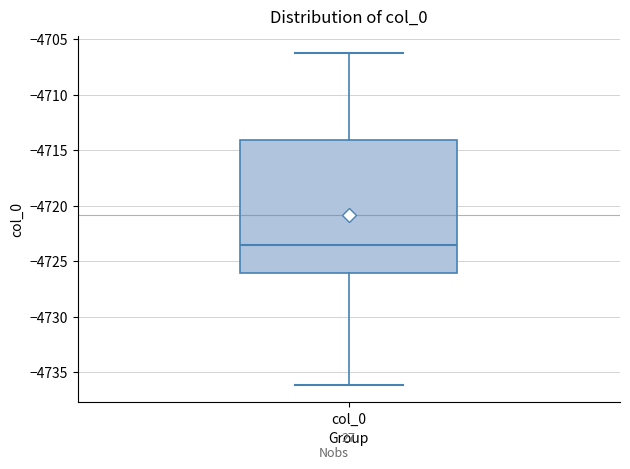

Transcribe this box plot: give where the median line is, the range the box spans, and where the two whiskers end, as read against the y-axis. The values are not printed on the chart, so give them approximately, as read against the axis.

median -4723.5, box -4726.0 to -4714.0, whiskers -4736.0 to -4706.0